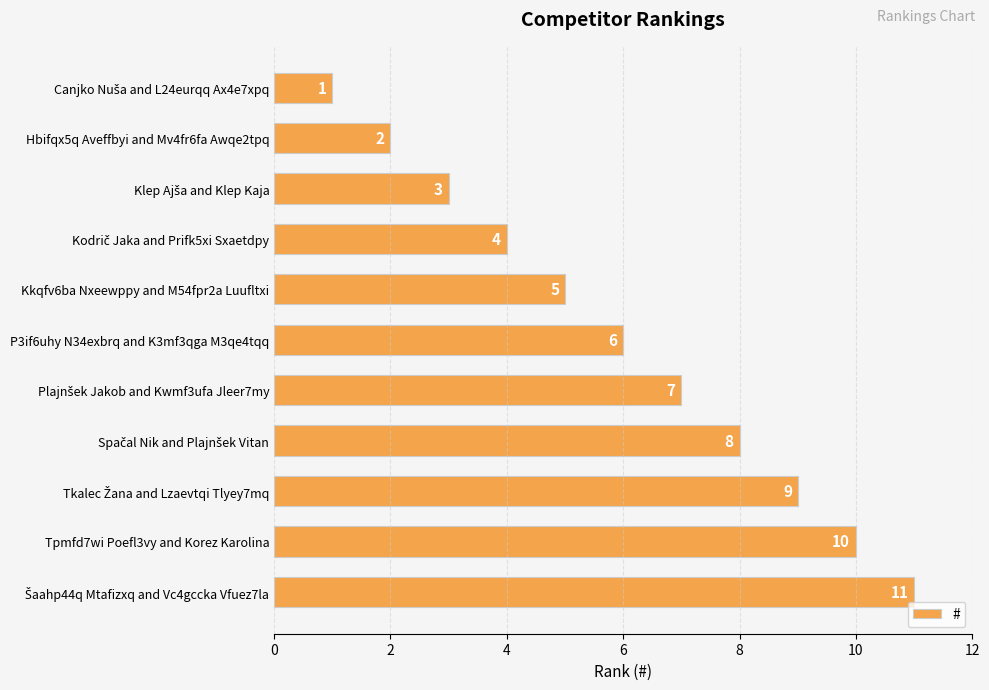

Count the values in the range 3 to 9.

7